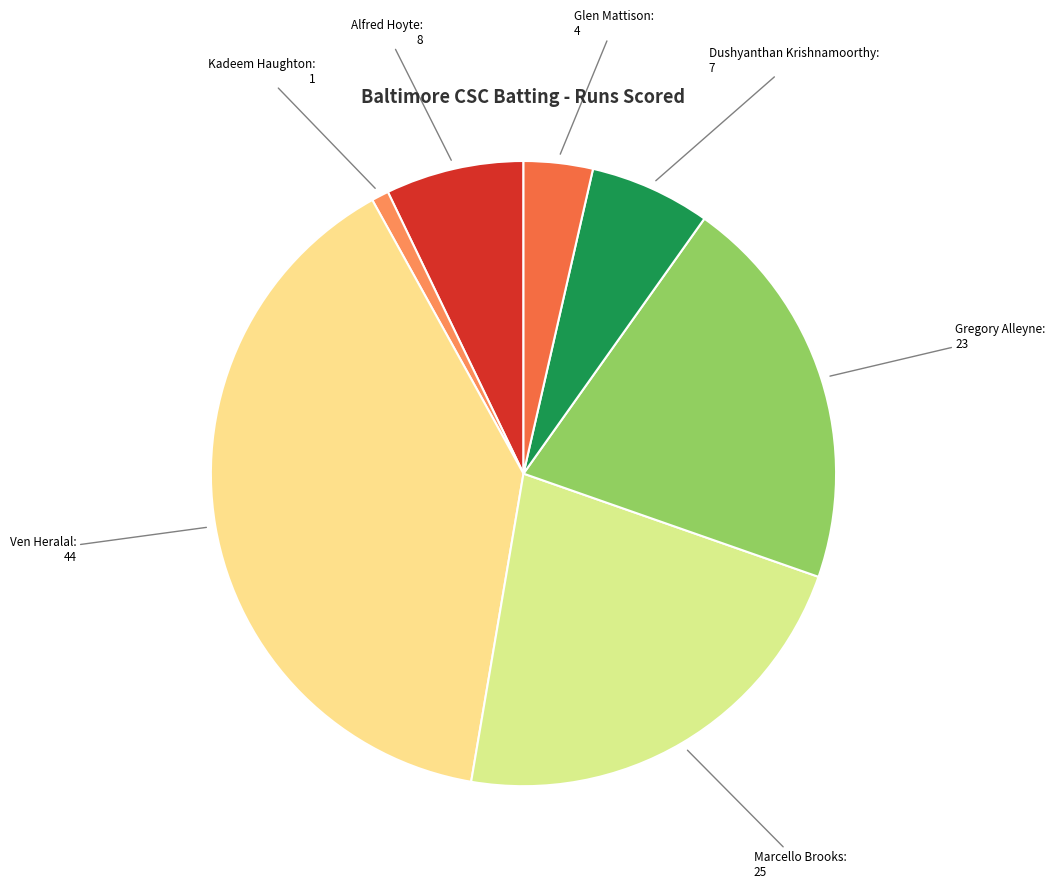

How many segments does this pie chart have?

7